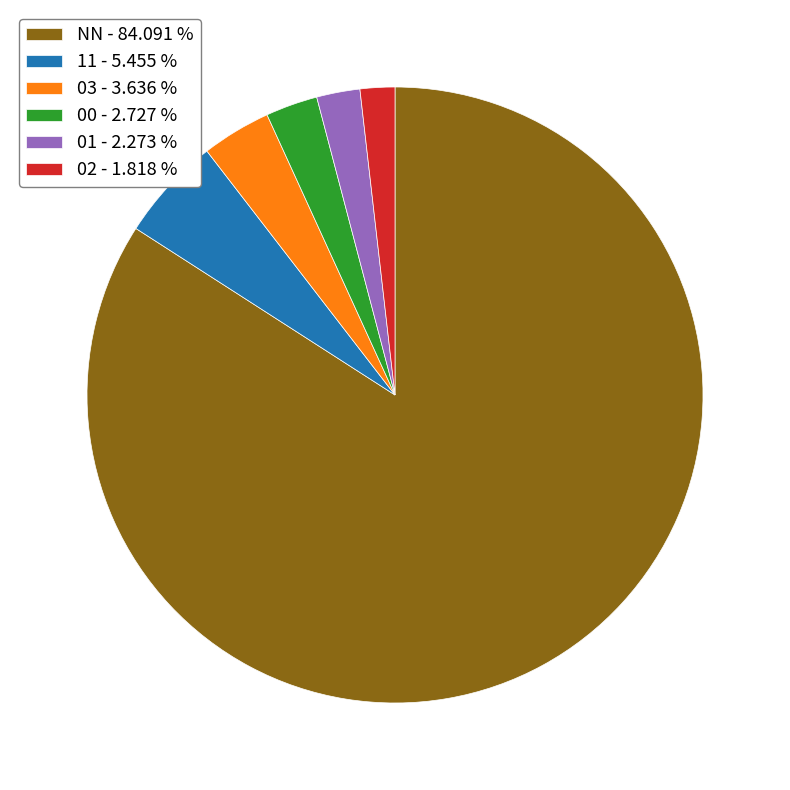

Approximately how many times larger is the value at 11 - 5.455 % compared to 02 - 1.818 %?

3.0